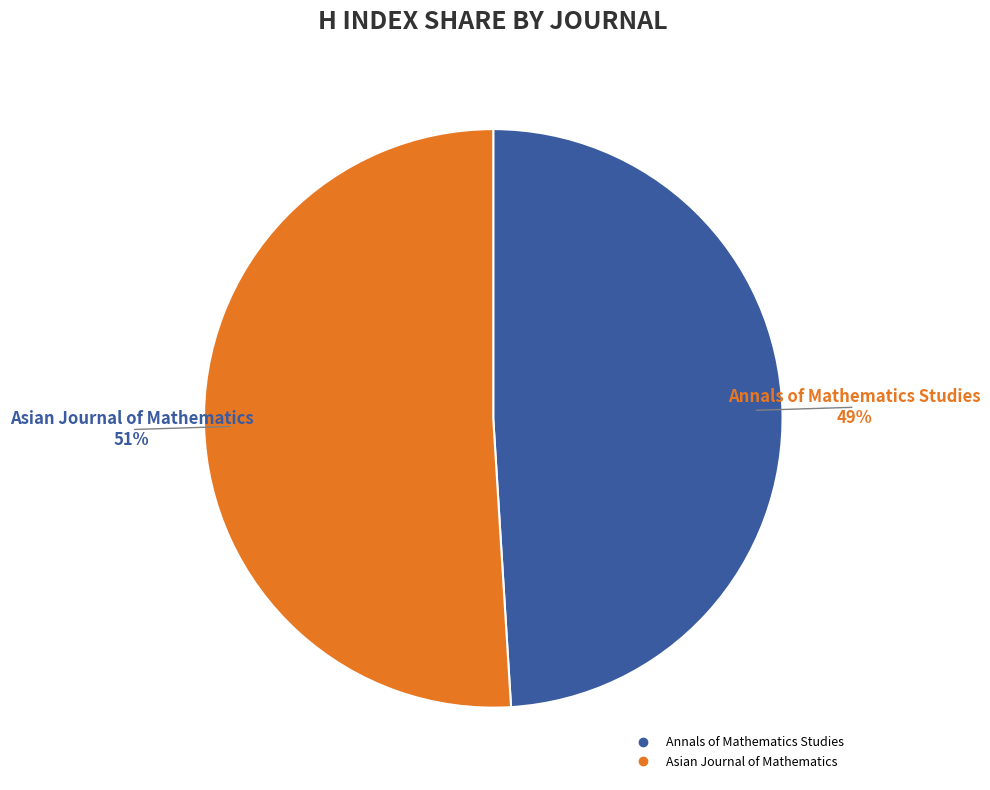

How many segments does this pie chart have?

2